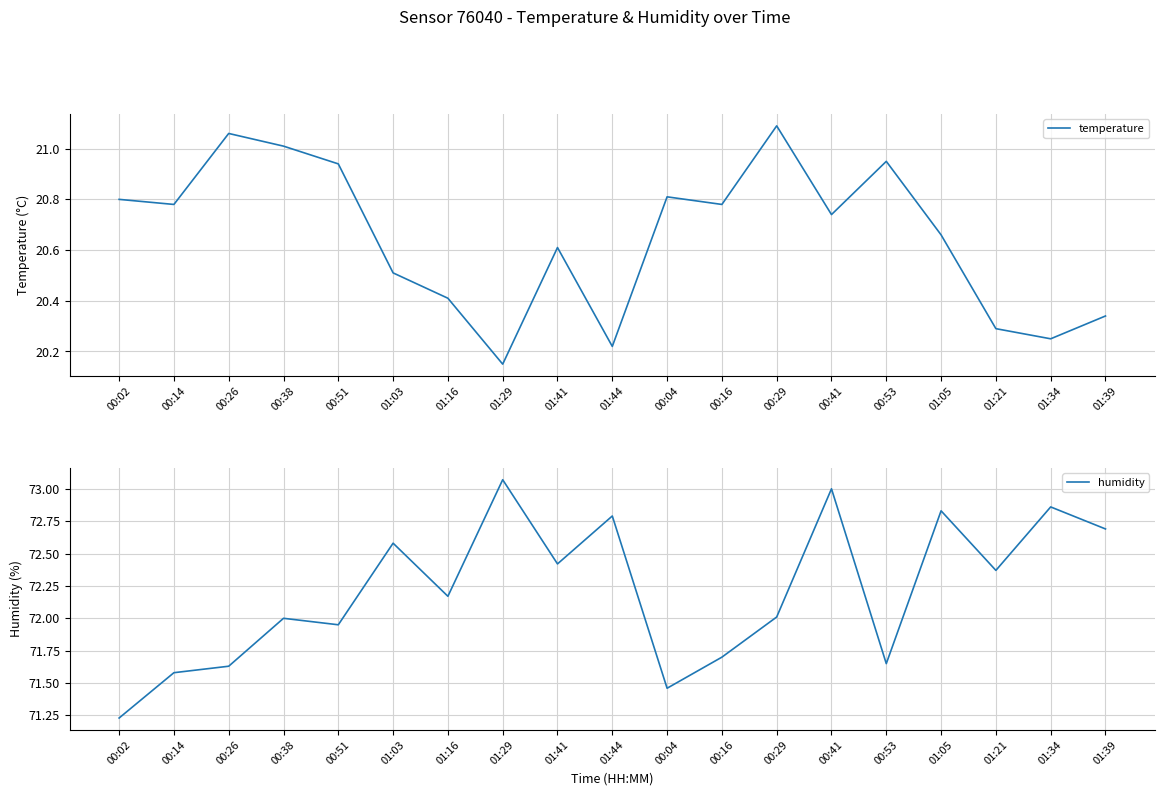

What is the value of the humidity point at the 15th from the left?

71.7